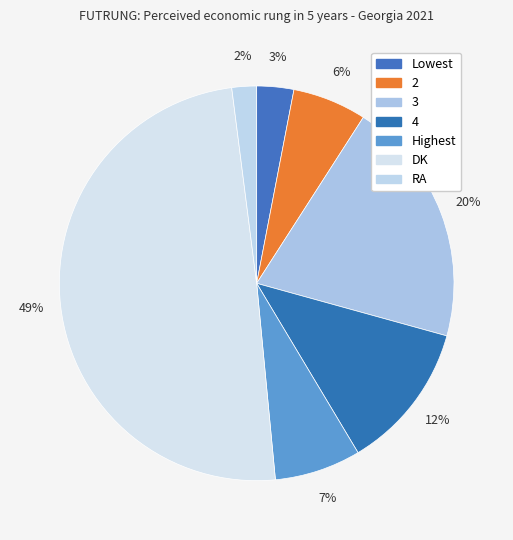

How many slices are in this pie chart?

7